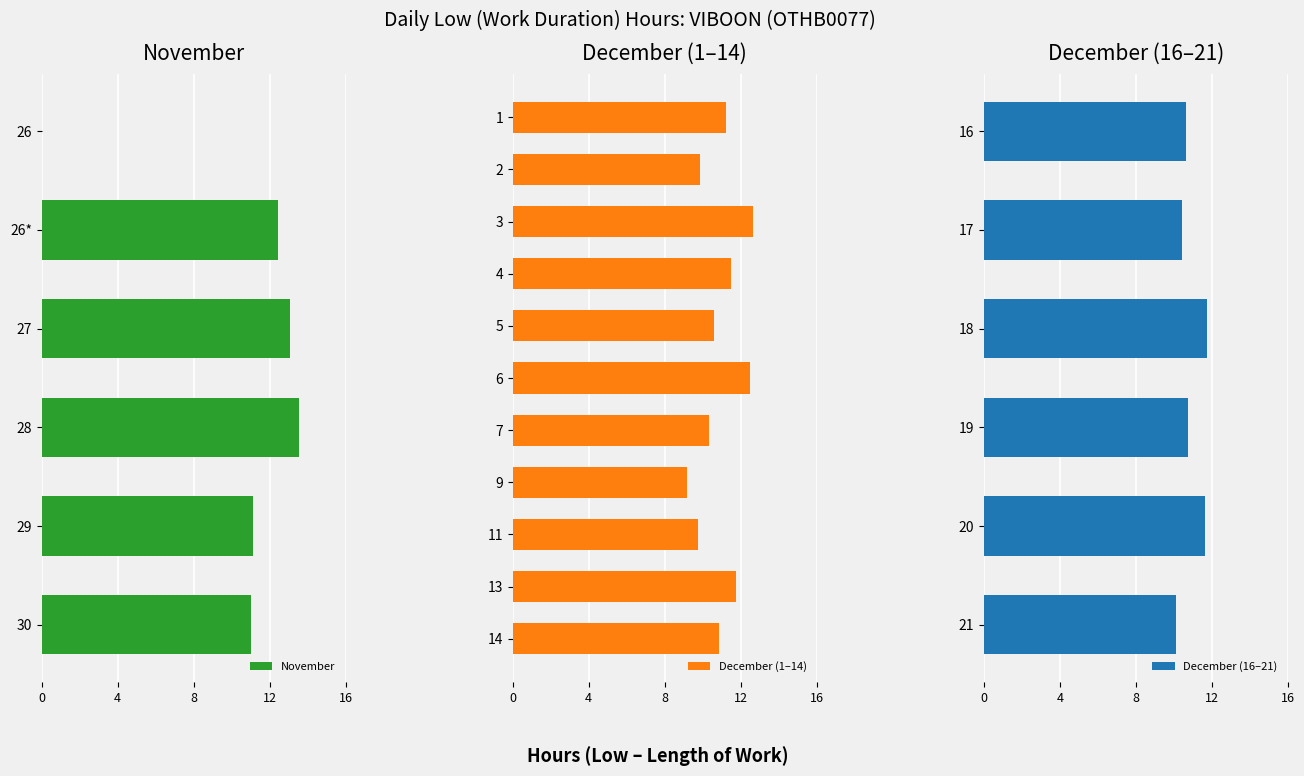

What is the greatest value displayed?

13.6